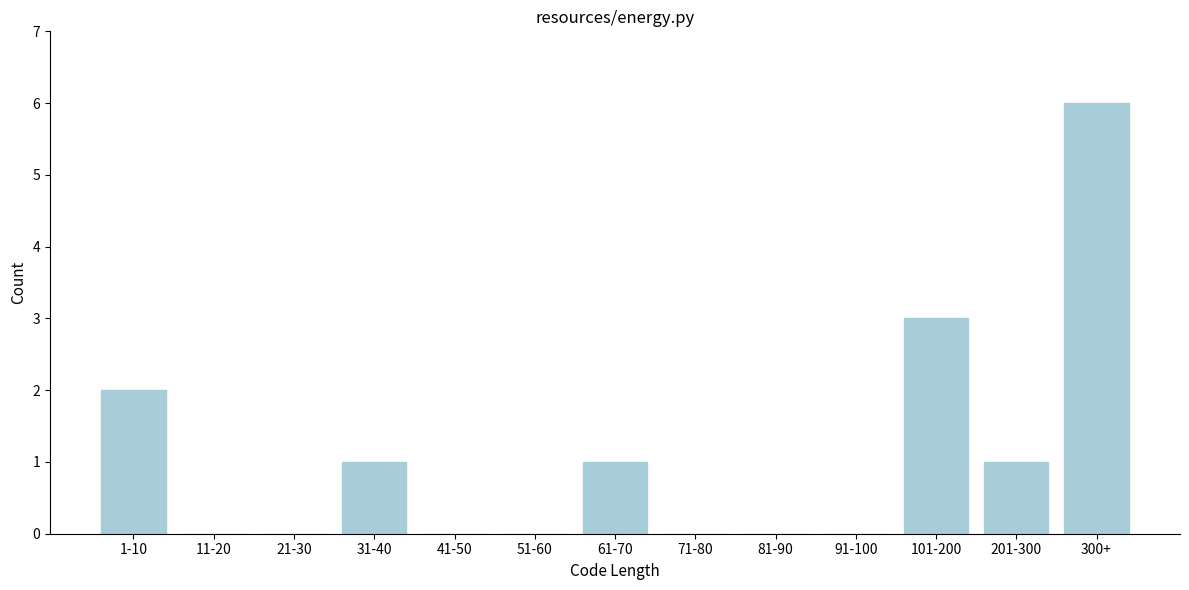

Reading left to right, transcribe all the data shown in this chart.

1-10=2	11-20=0	21-30=0	31-40=1	41-50=0	51-60=0	61-70=1	71-80=0	81-90=0	91-100=0	101-200=3	201-300=1	300+=6